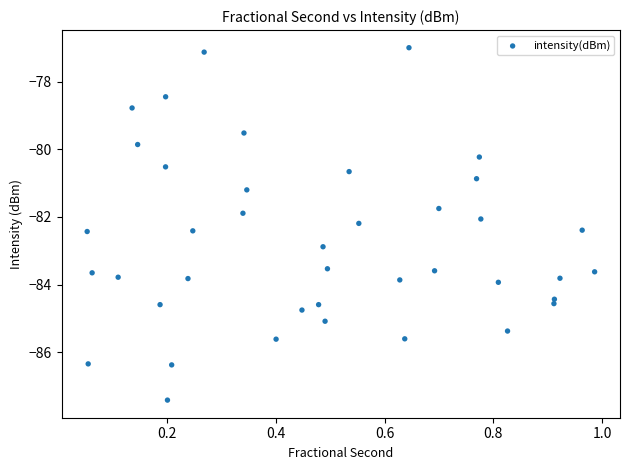

What is the range of X values (max minus min)?

0.9